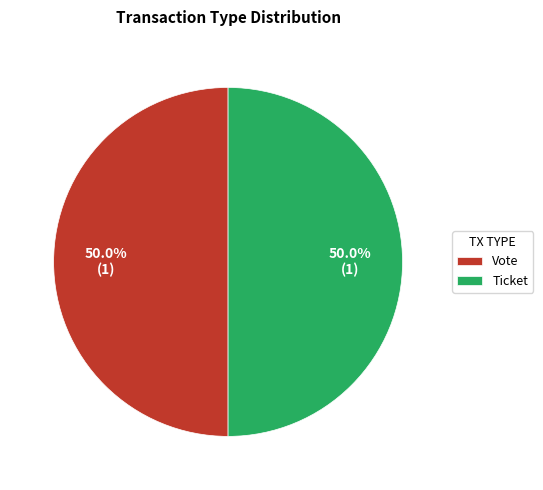

How many slices are in this pie chart?

2